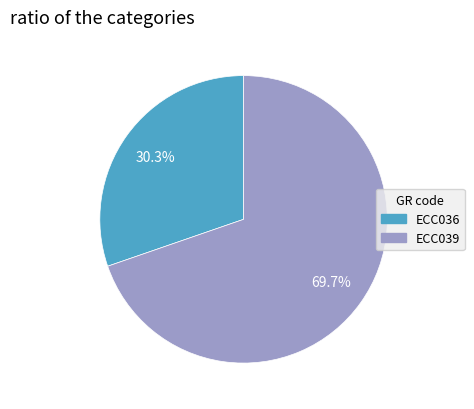

True or false: ECC036 accounts for 30% of the total.

True